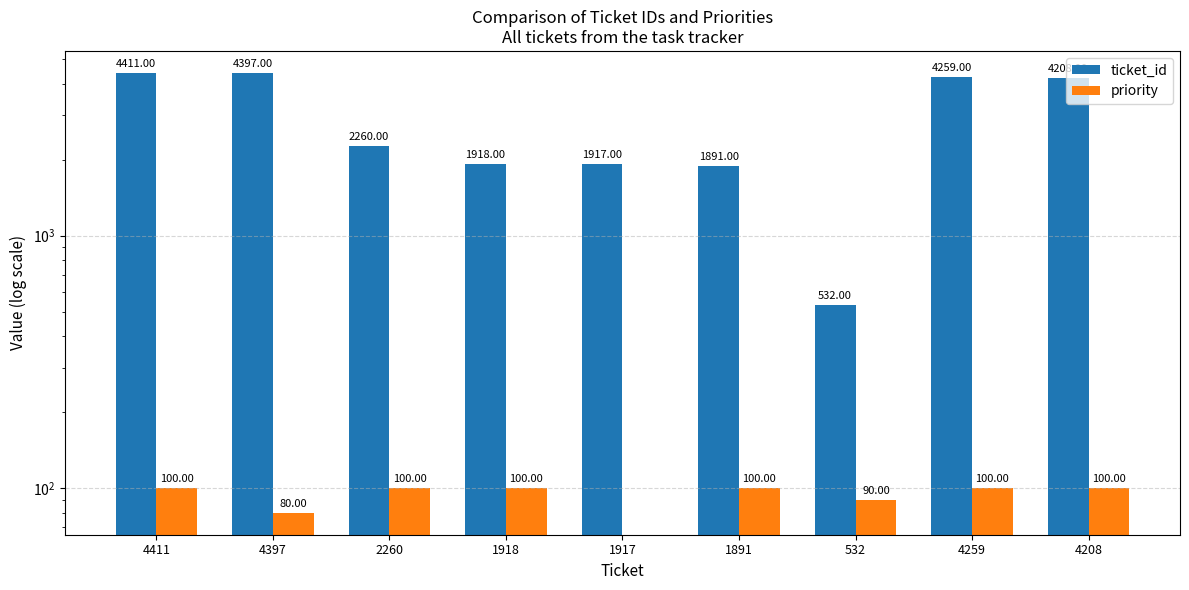

What is the difference between the maximum and minimum values in the ticket_id series?

3879